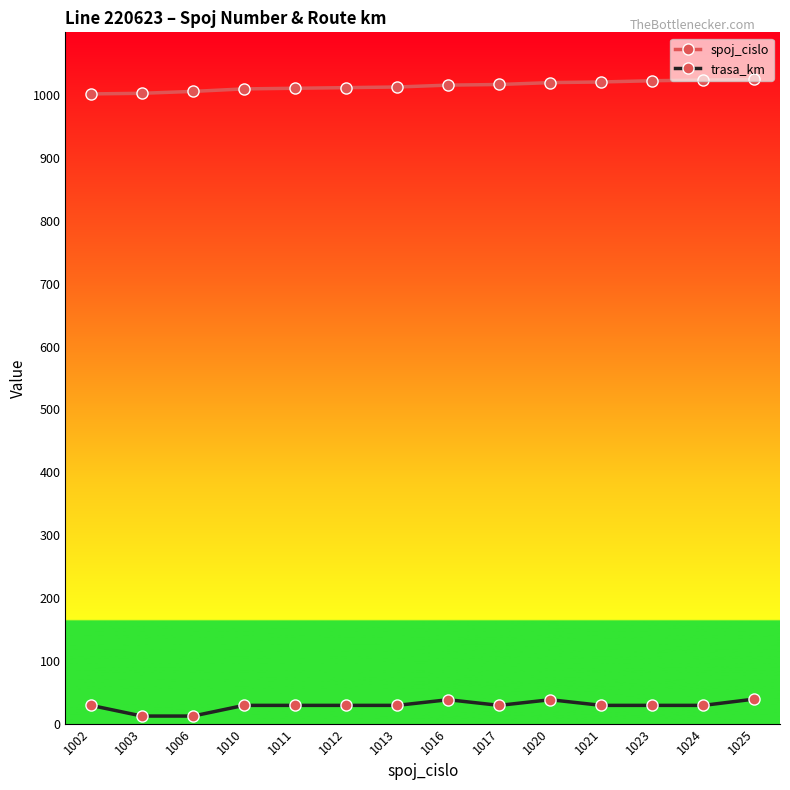

What is the minimum value for trasa_km?

12